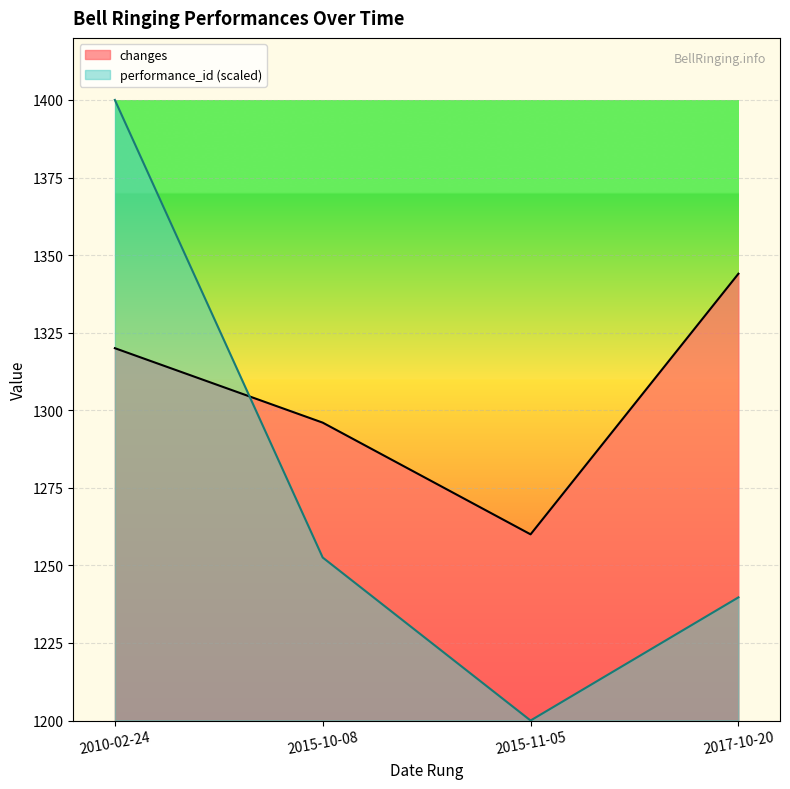

Which category has the highest value across all series?

2010-02-24